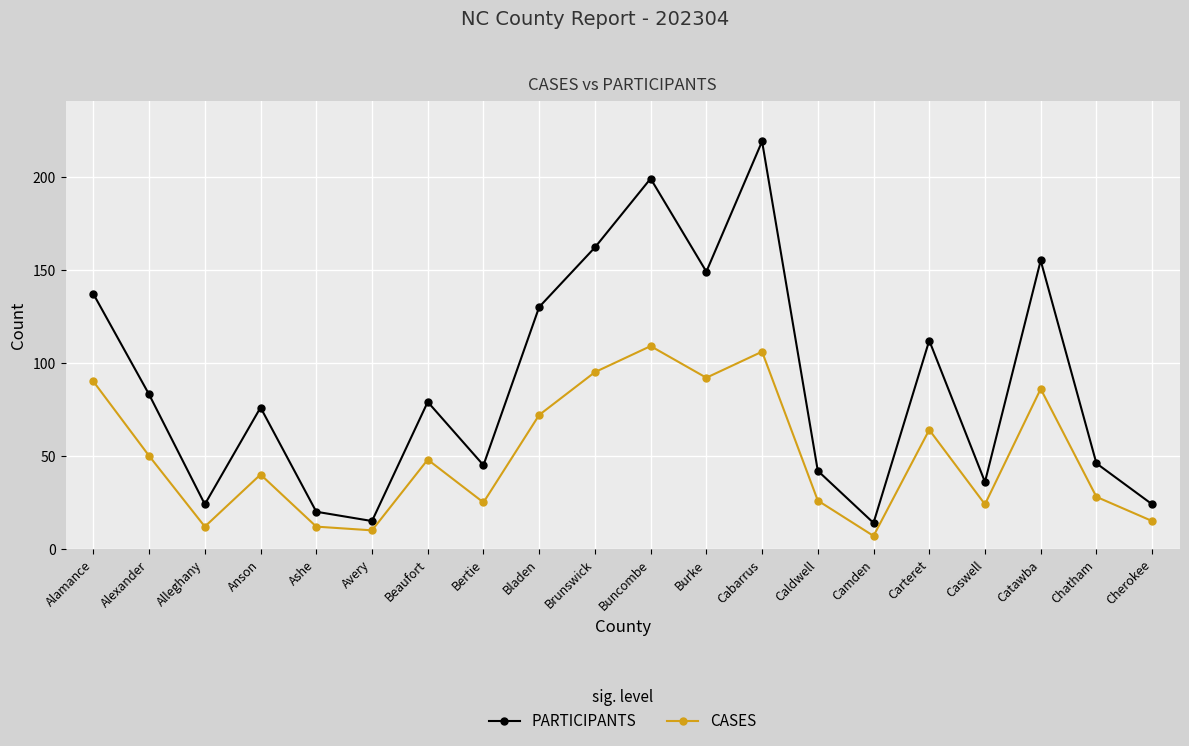

What is the approximate value of PARTICIPANTS at Chatham?

46